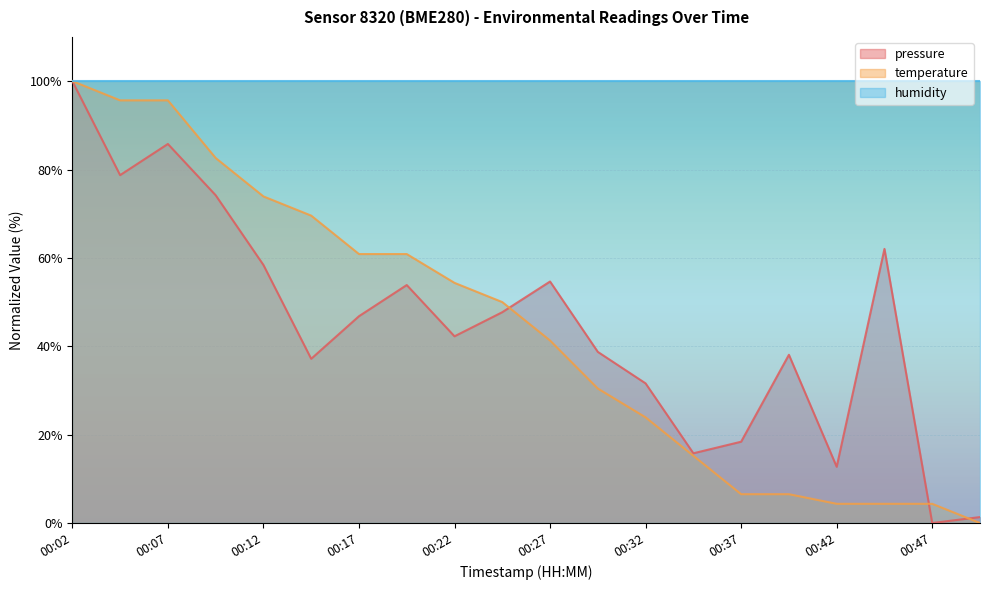

What is the approximate value of temperature at 00:04?

95.7